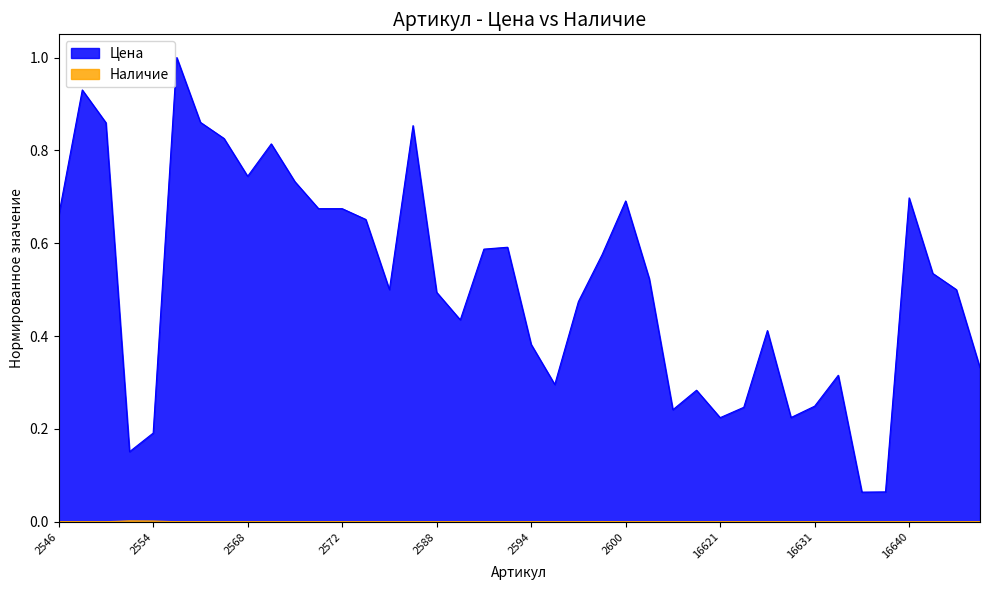

True or false: Наличие has a value of 0.0 at 2551.

True